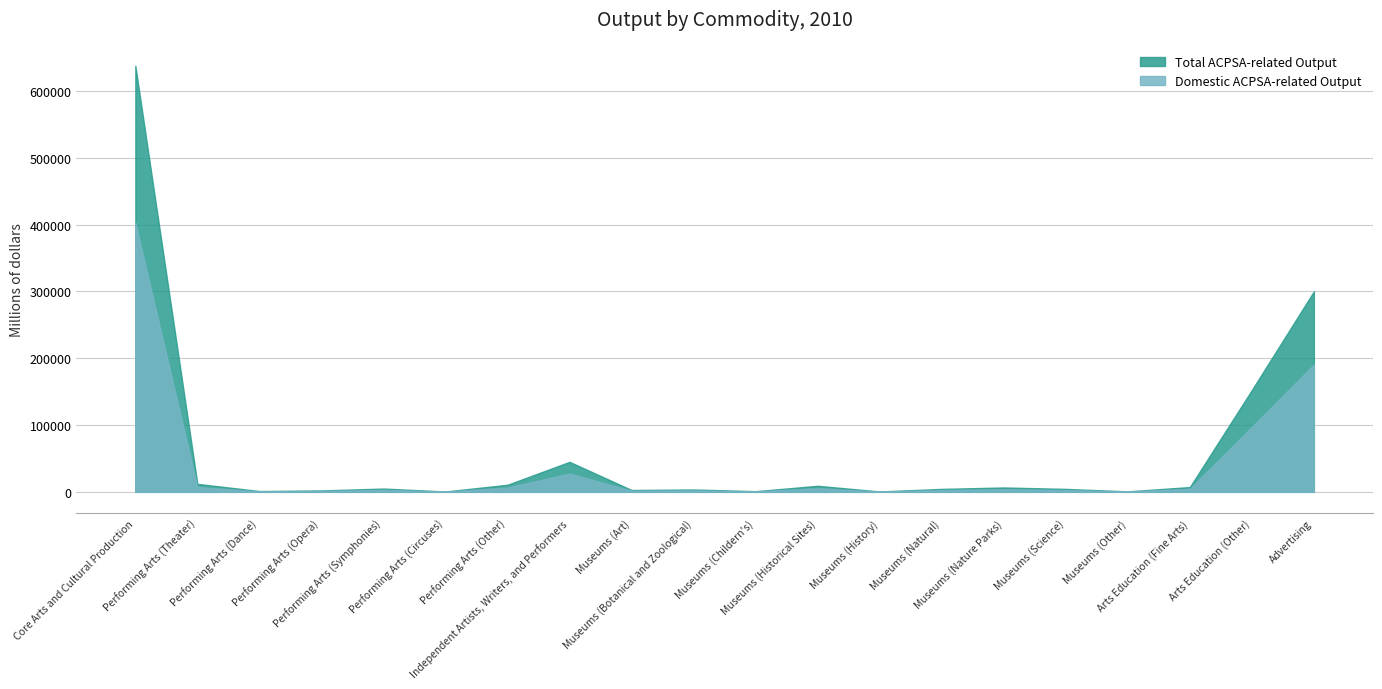

Between Performing Arts (Circuses) and Museums (Nature Parks), which series saw the biggest shift?

Total ACPSA-related Output